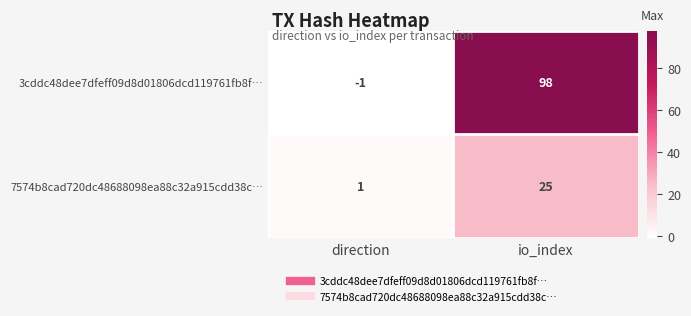

Which series has the largest total across all categories?

3cddc48dee7dfeff09d8d01806dcd119761fb8f…